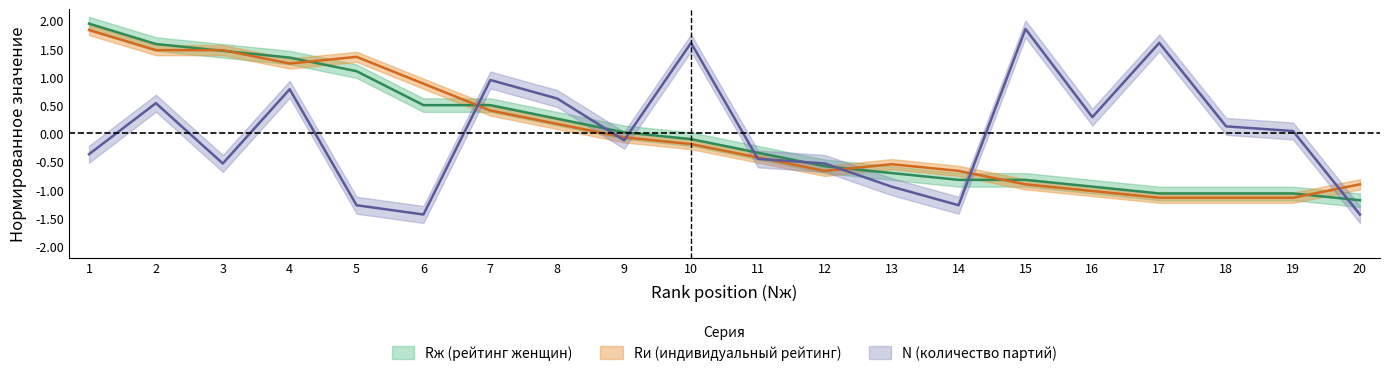

What is the difference between the N values at 11 and 10?

2.1